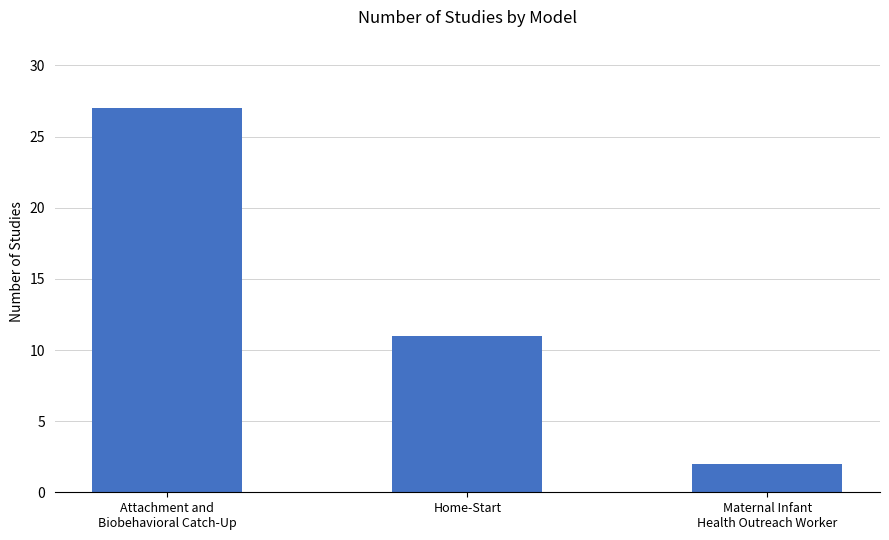

Where is the data nearest to the value 14?

Home-Start